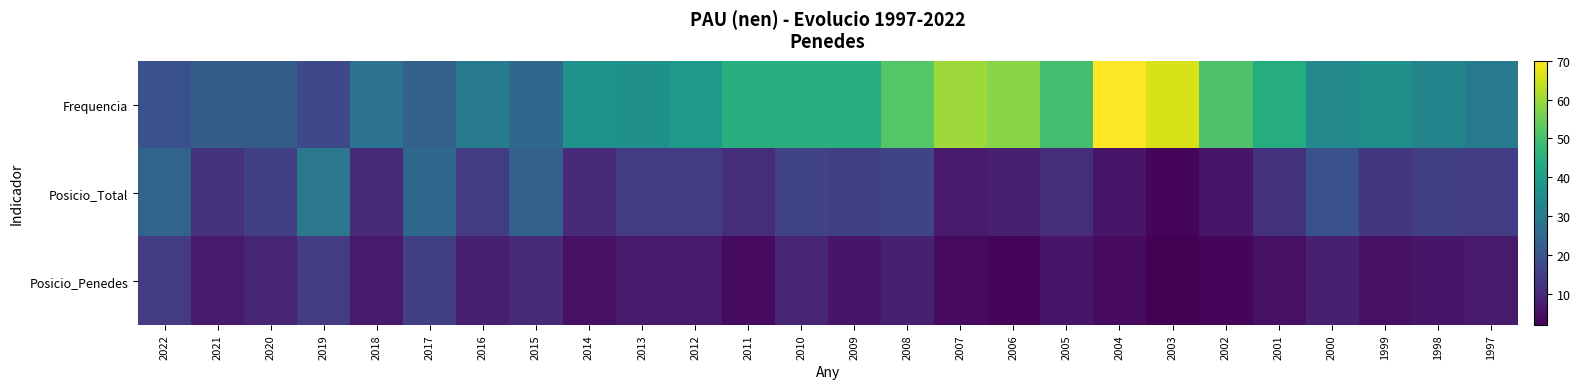

Rank the series by their maximum value, from highest to lowest.

Frequencia, Posicio_Total, Posicio_Penedes